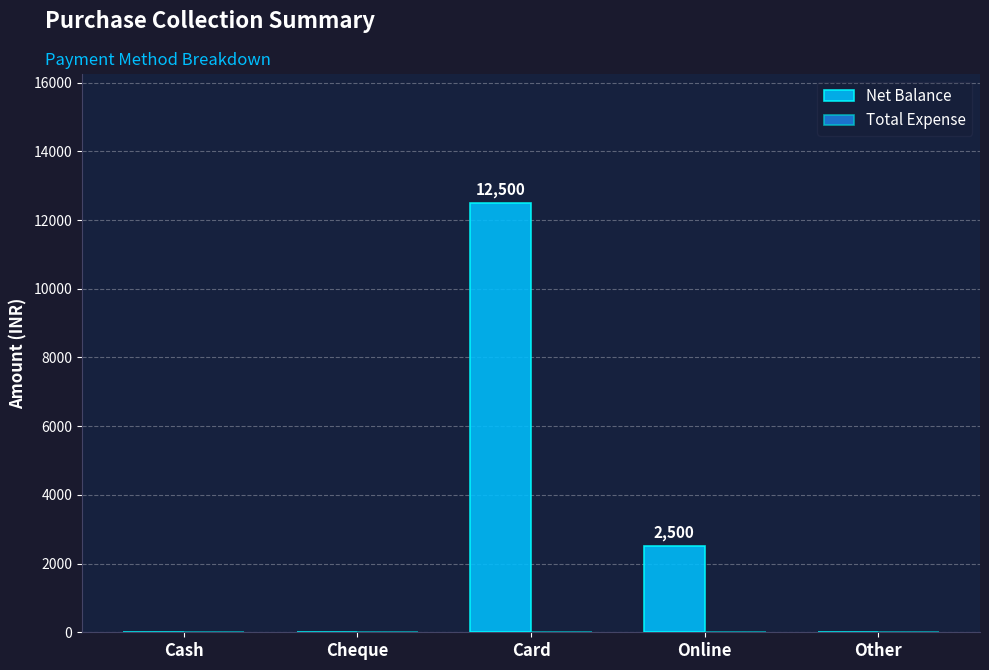

The value at Card is 12500. True or false?

True